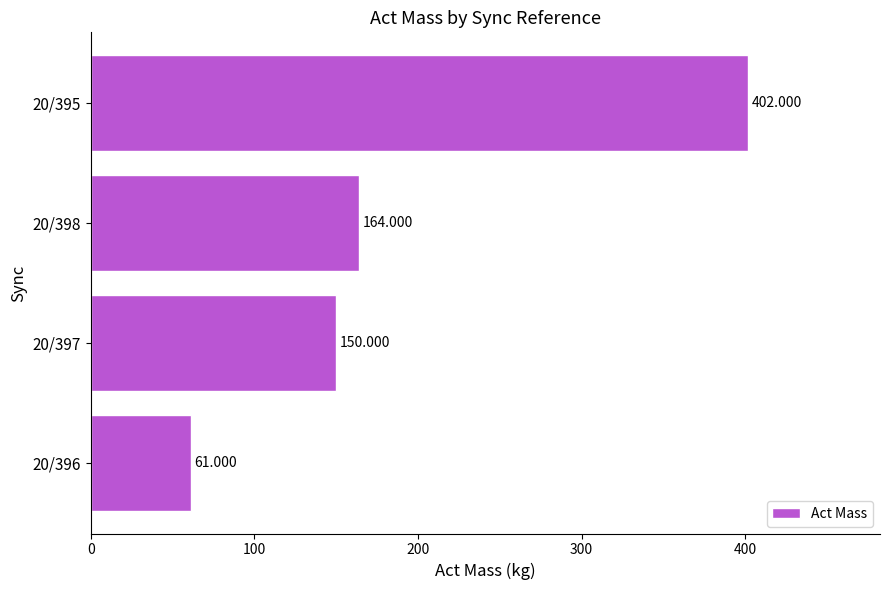

Rank the categories by value from highest to lowest.

20/395, 20/398, 20/397, 20/396